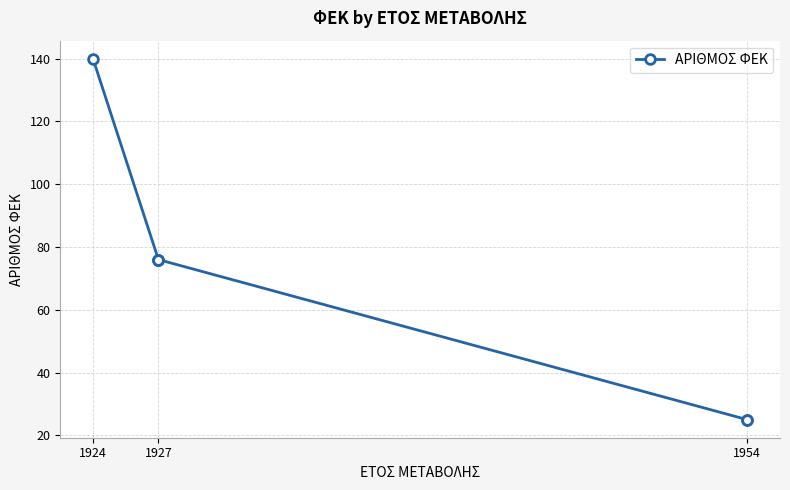

What is the difference between the maximum and minimum values?

115